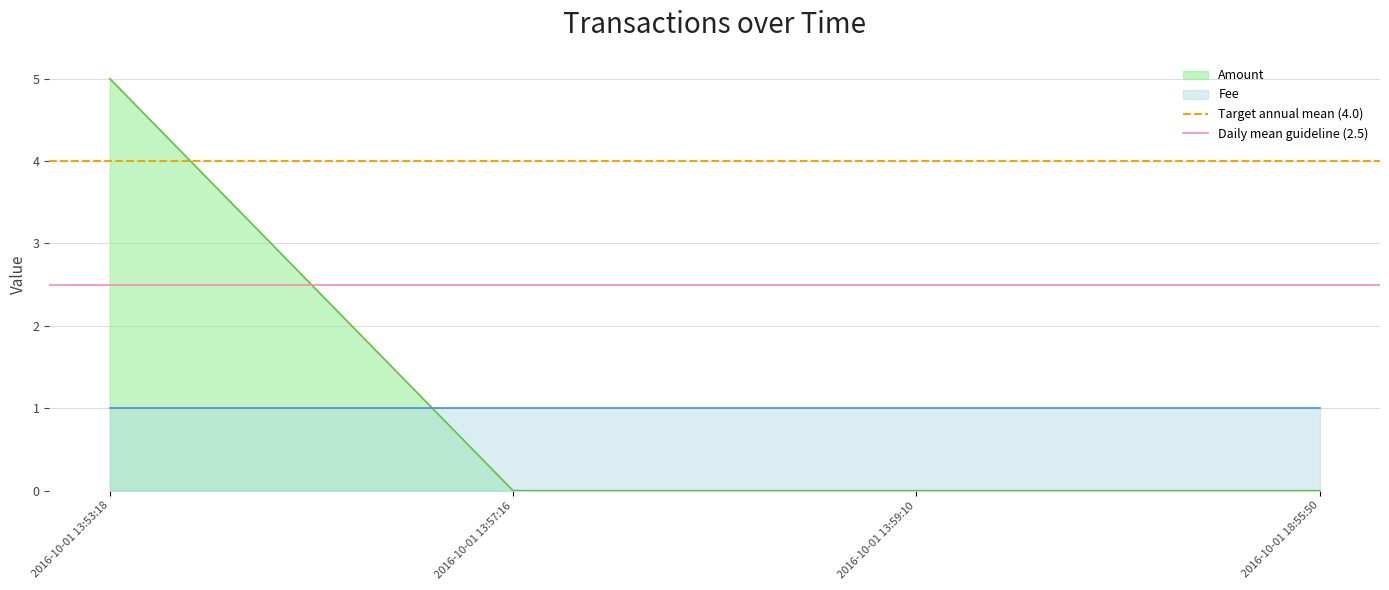

Is the value of Daily mean guideline (2.5) at 2016-10-01 13:57:16 greater than the value of Target annual mean (4.0) at 2016-10-01 13:53:18?

No